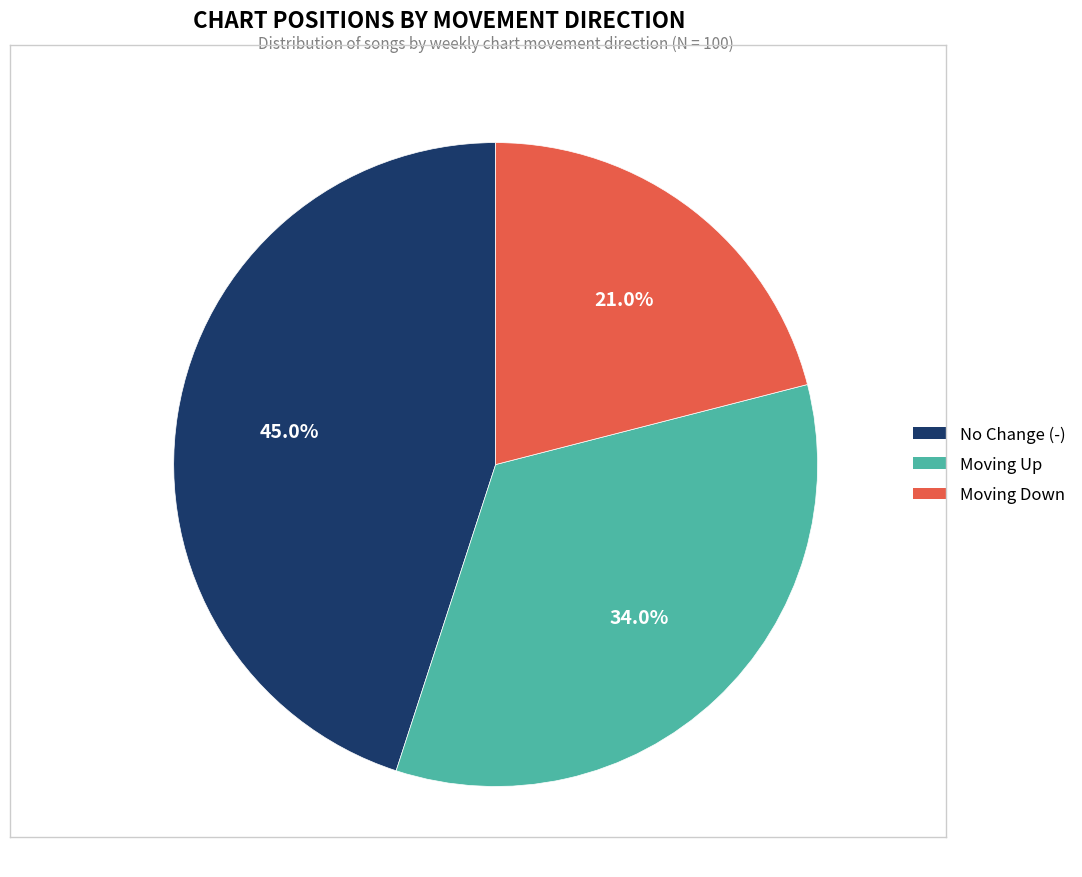

Which has a higher value, No Change (-) or Moving Up?

No Change (-)